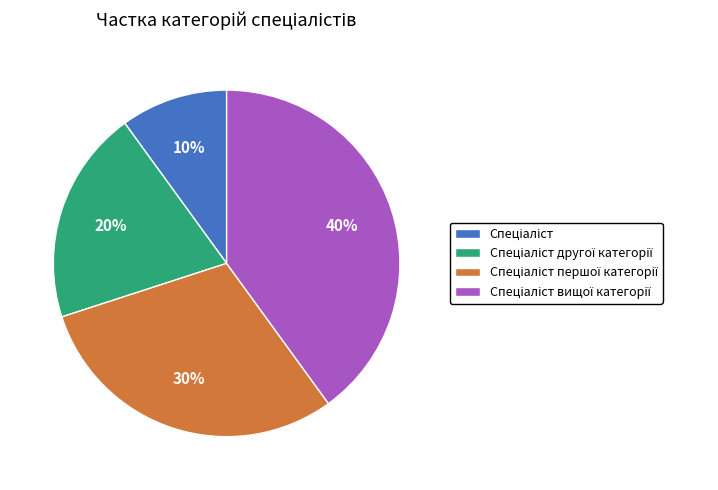

To the nearest percent, what is the difference between the largest and smallest slice percentages?

30%